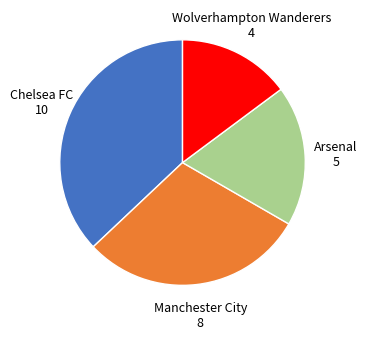

How many slices are in this pie chart?

4